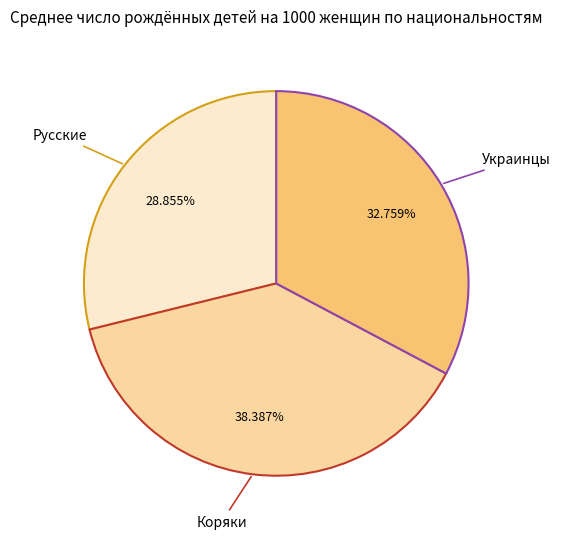

True or false: Украинцы accounts for 45% of the total.

False